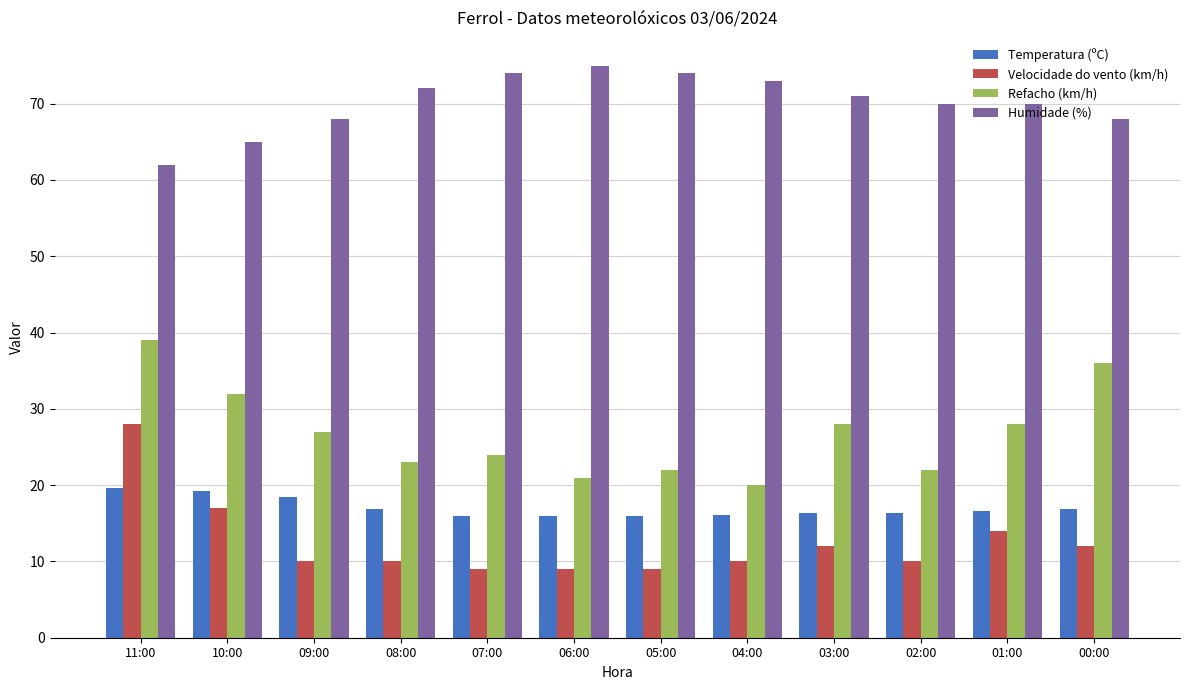

How many data points does each series have?

12